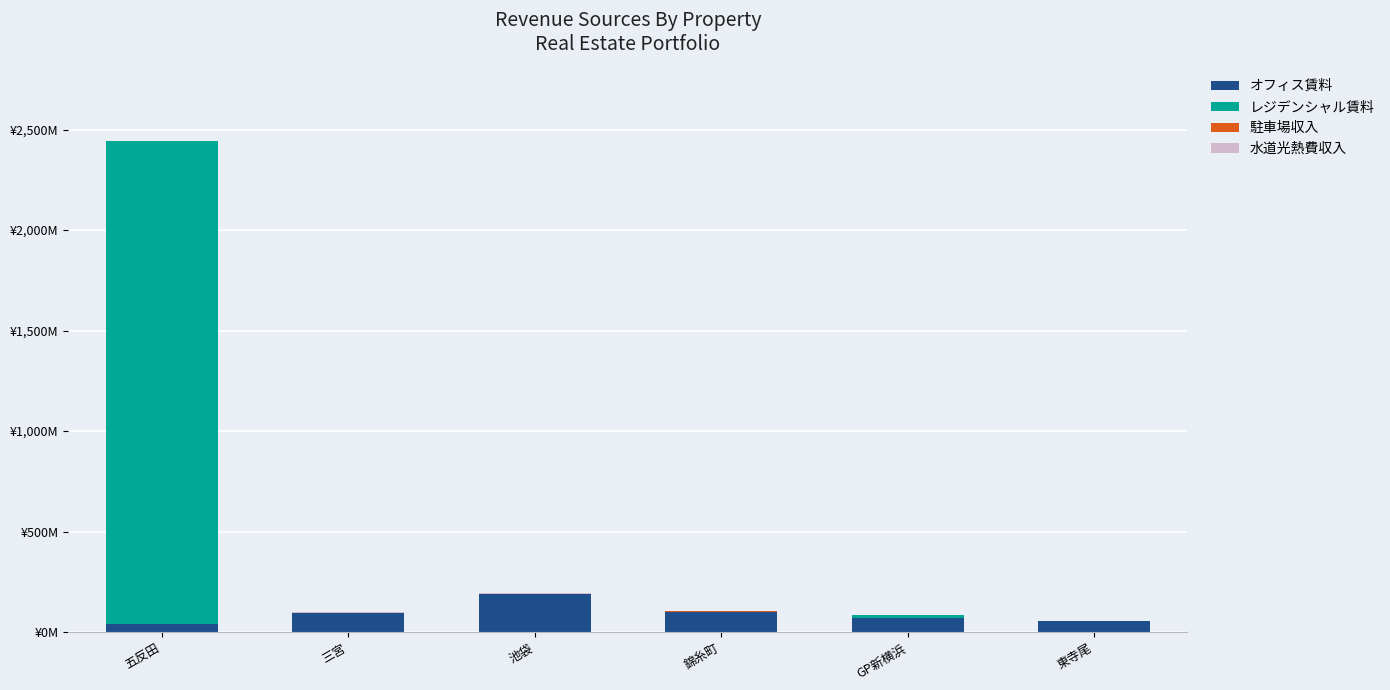

Are the bars horizontal?

No